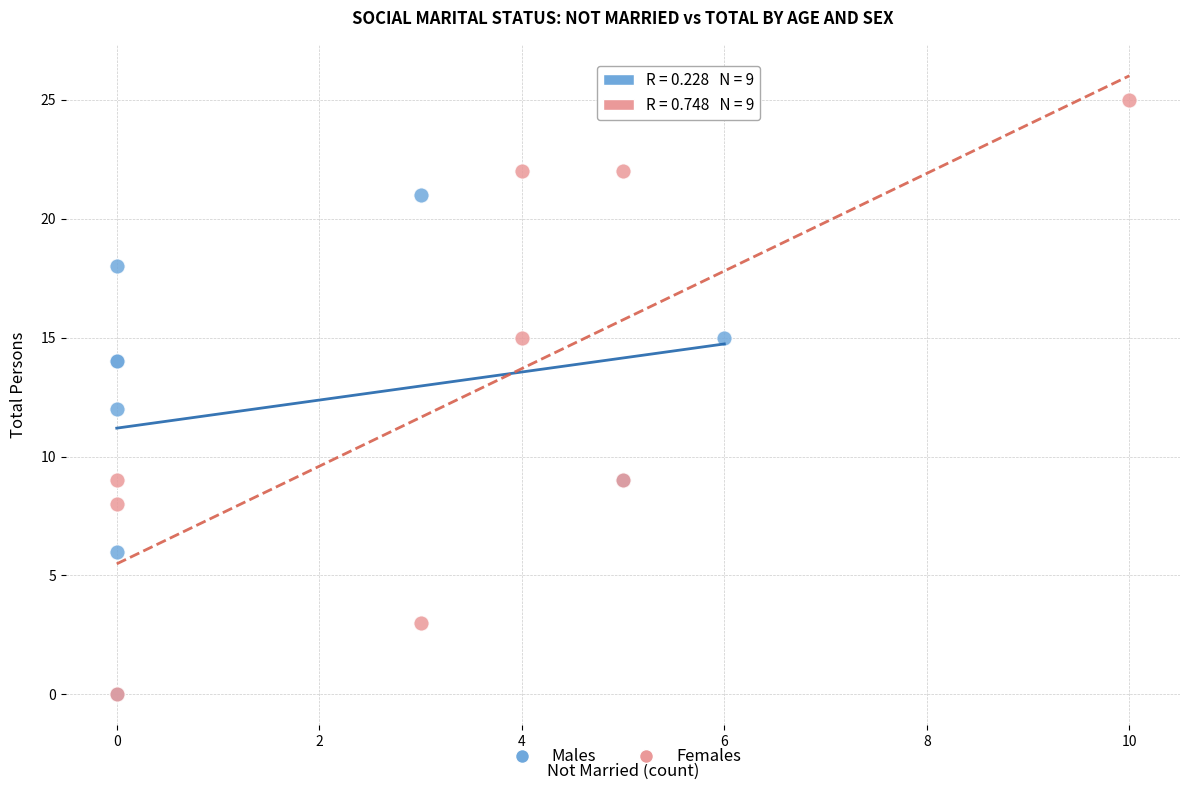

Which series reaches the maximum Y coordinate?

Females